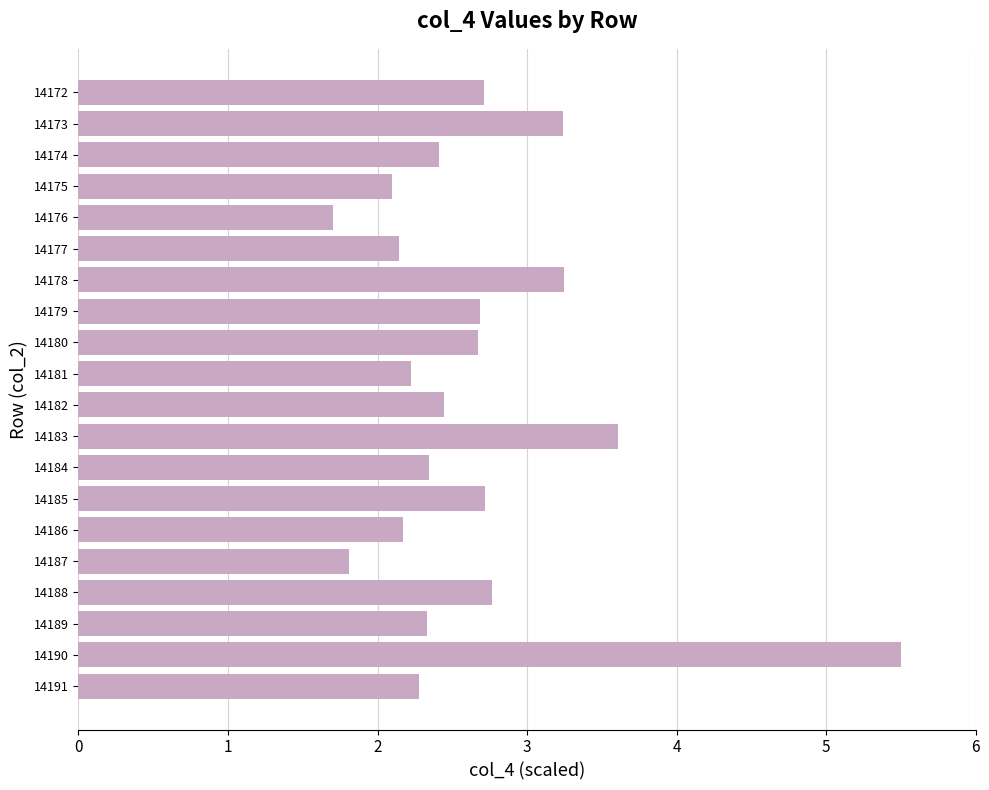

How many data points are less than 2?

2